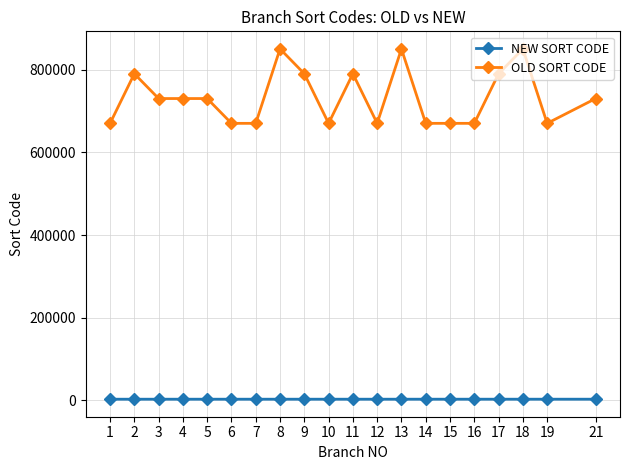

True or false: OLD SORT CODE has more than 2 points higher than both neighbors.

True